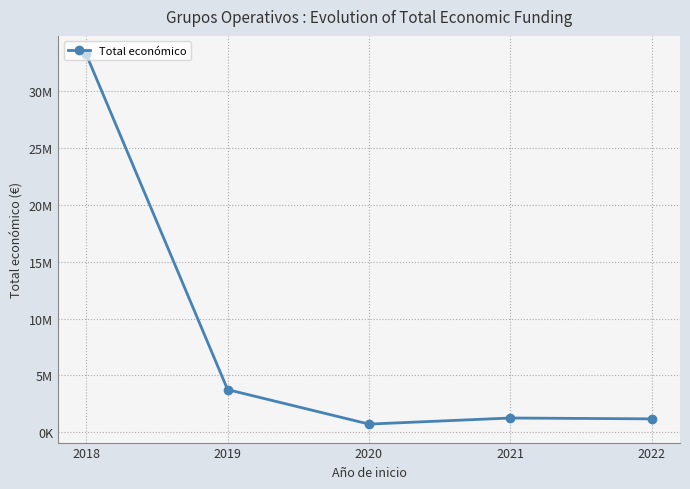

What is the sum of the values at 2022 and 2019?

4919504.5